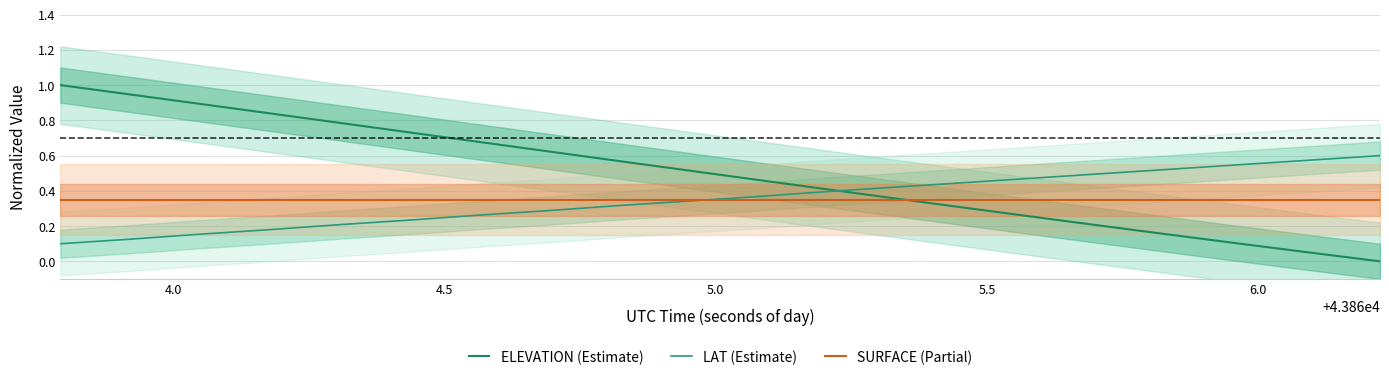

Is the value of ELEVATION at 5.5 greater than the value of LAT at 13?

Yes